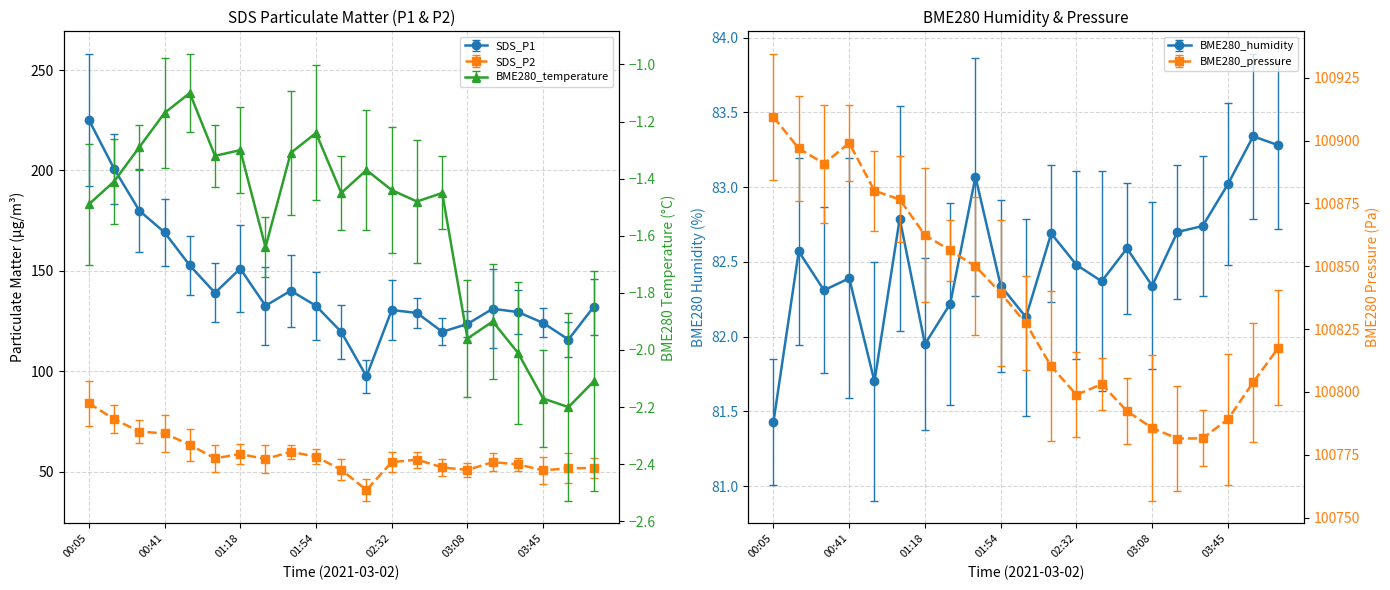

Which category has the highest value across all series?

00:05